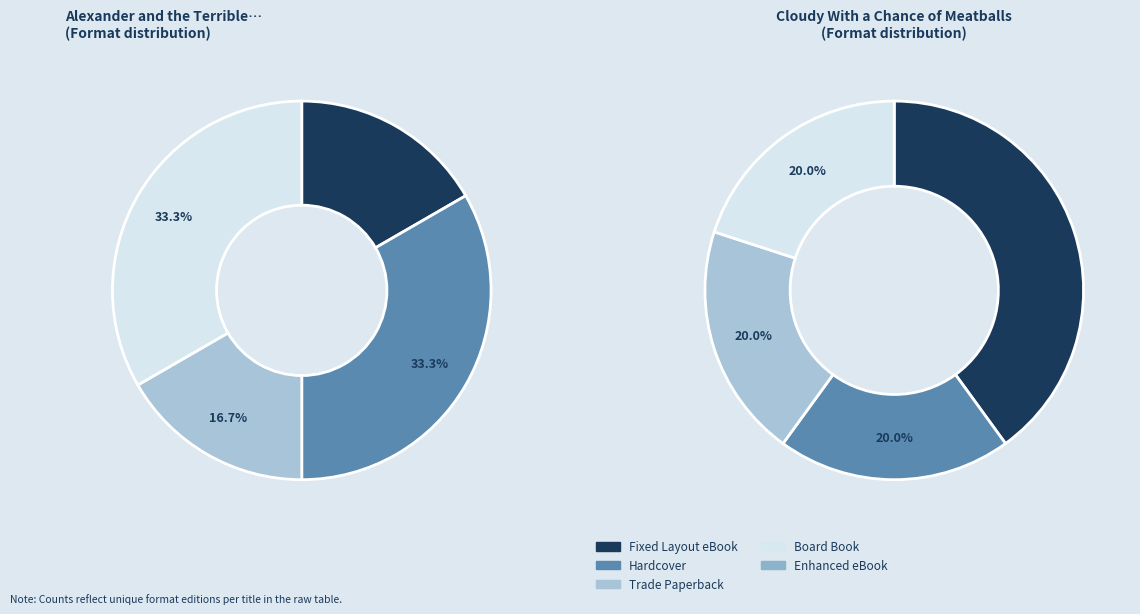

Is Fixed Layout eBook the majority of the pie?

No